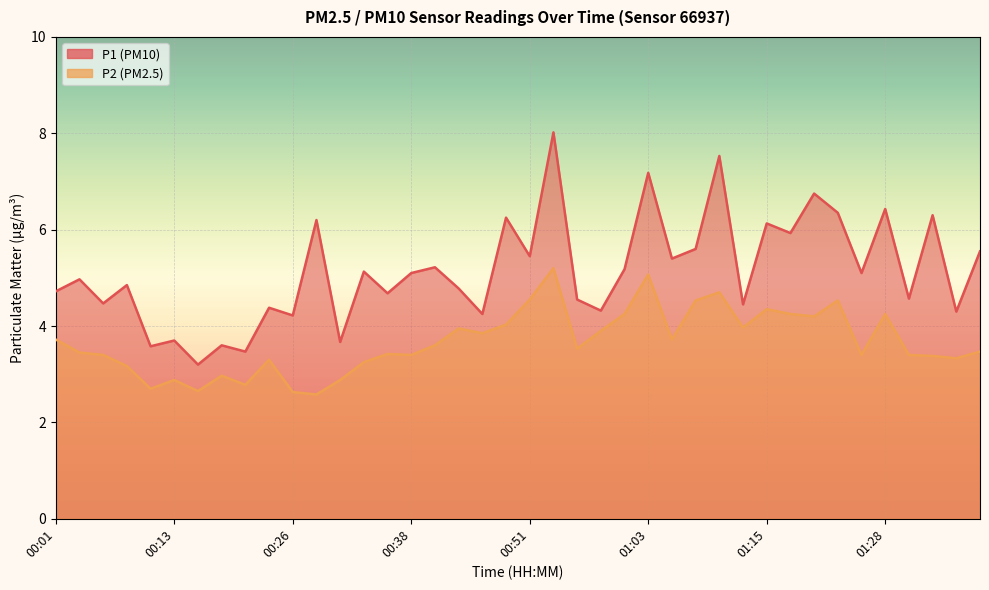

What is the sum of the P2 values at 00:01 and 00:41?

7.3